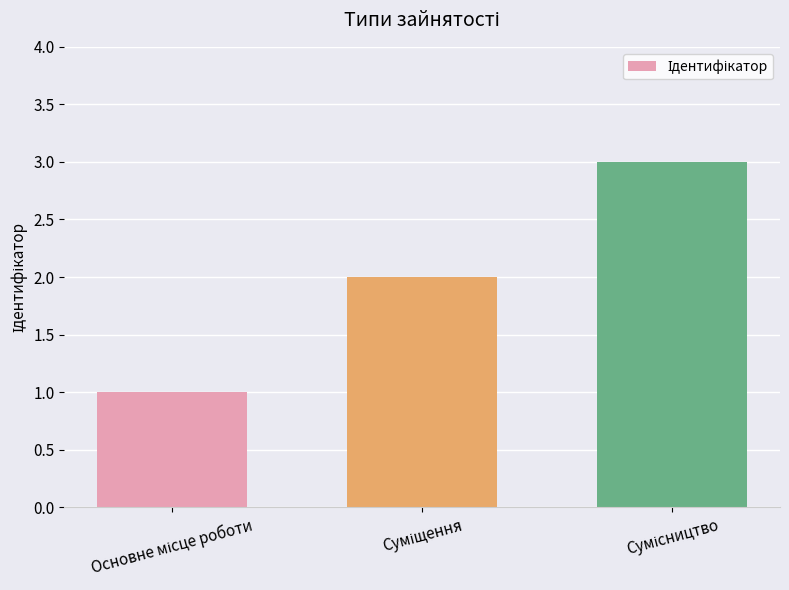

What is the greatest value displayed?

3